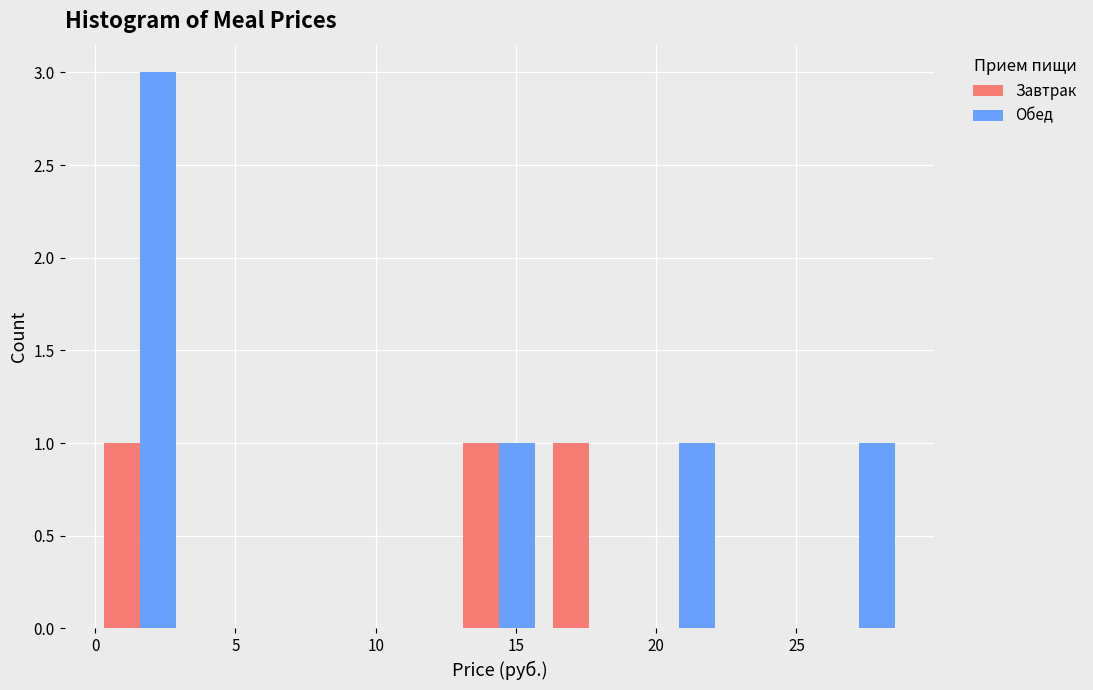

In the Обед series, which range on the x-axis has the tallest bar?

0.0 to 3.0